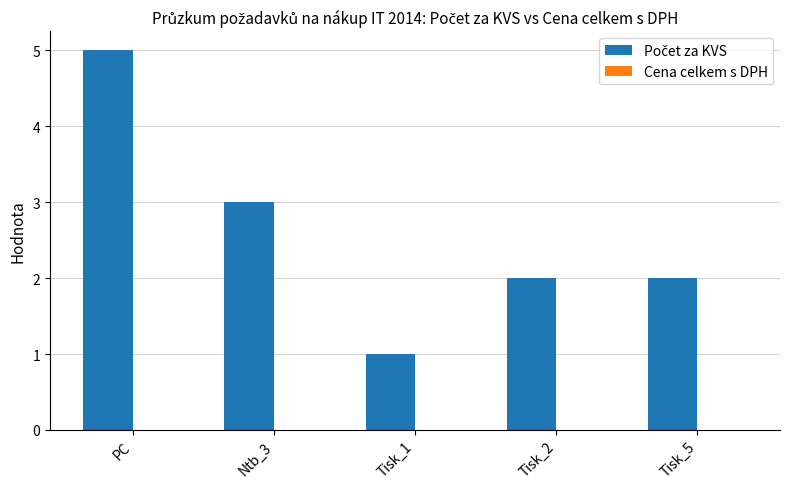

What position from the right is PC?

5